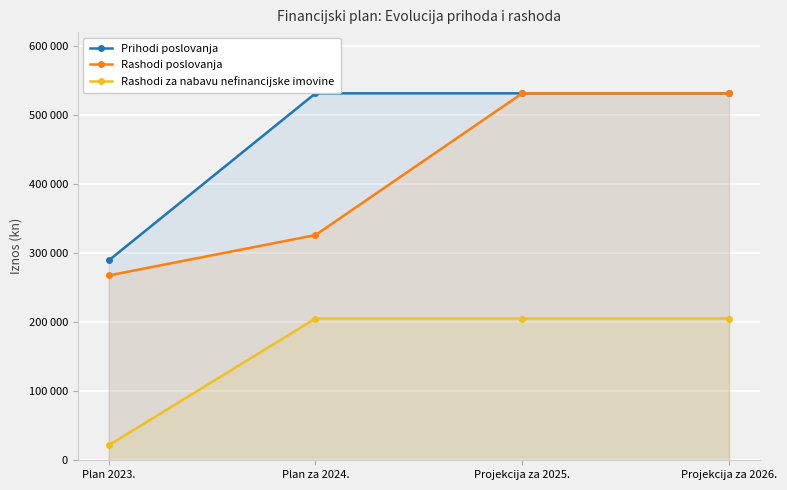

Does the chart display data point markers on the line(s)?

Yes